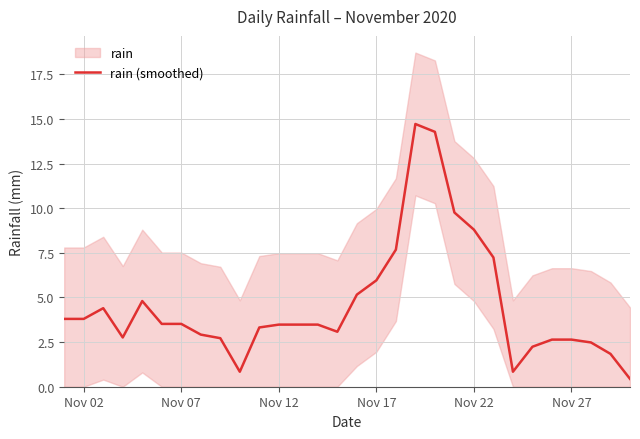

What is the highest value of the rain (smoothed) series?

14.7